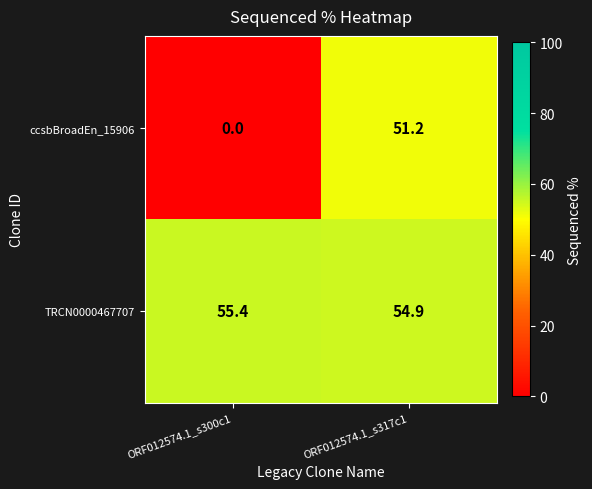

The ccsbBroadEn_15906 series shows 51.2 at ORF012574.1_s317c1. True or false?

True